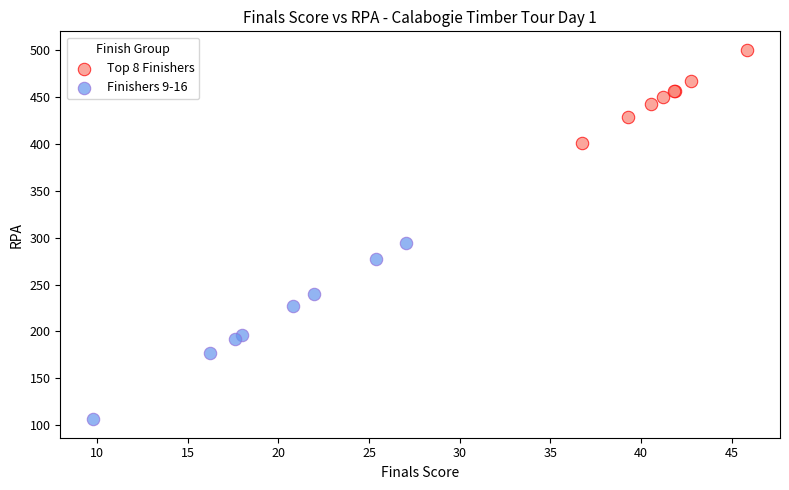

Which series reaches the minimum Y coordinate?

Finishers 9-16